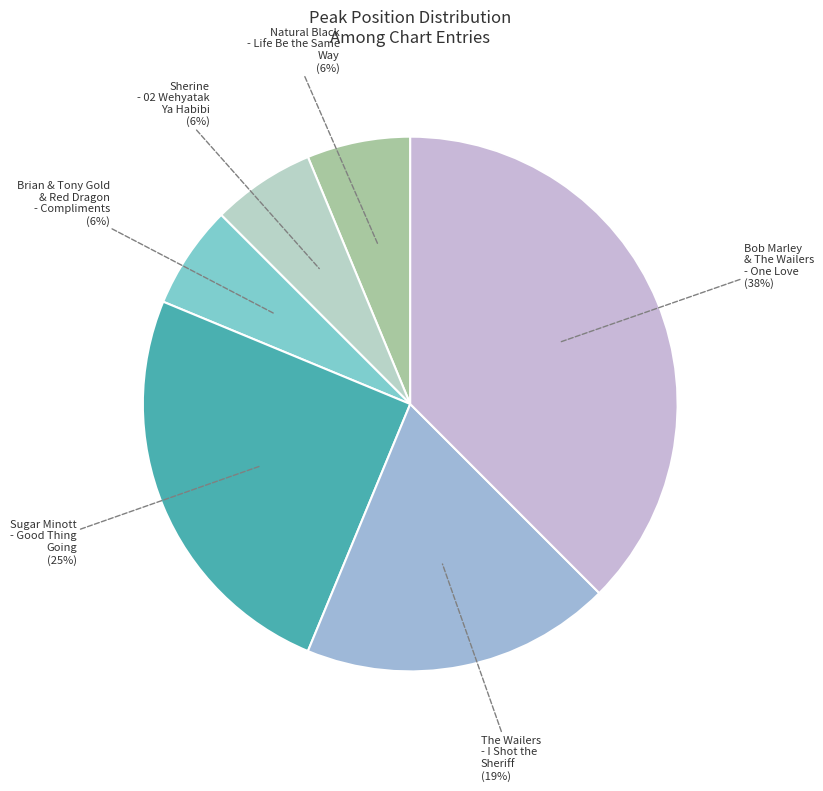

Does Sherine - 02 Wehyatak Ya Habibi represent more than half of the total?

No